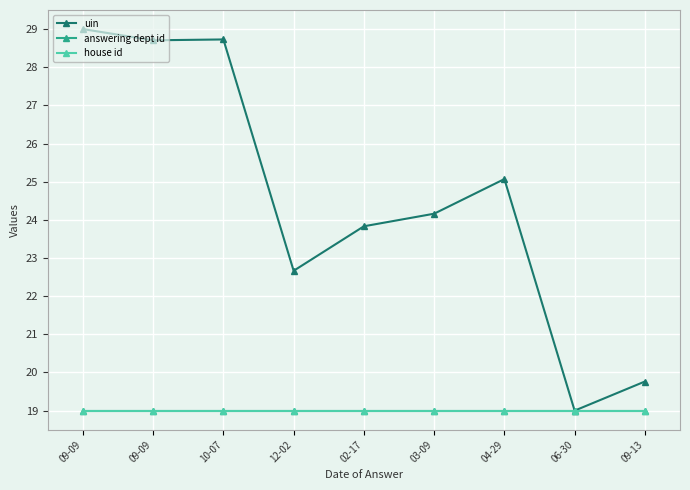

Is it true that house id equals 29.5 at 10-07?

False